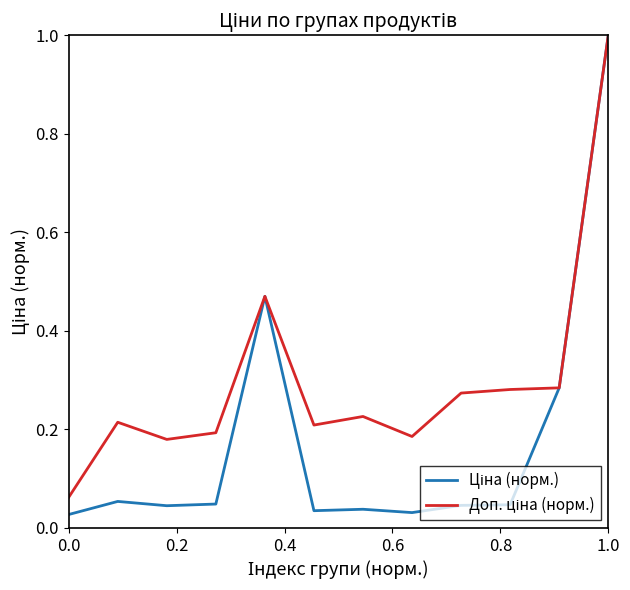

Is this an area chart (filled region under the line)?

No